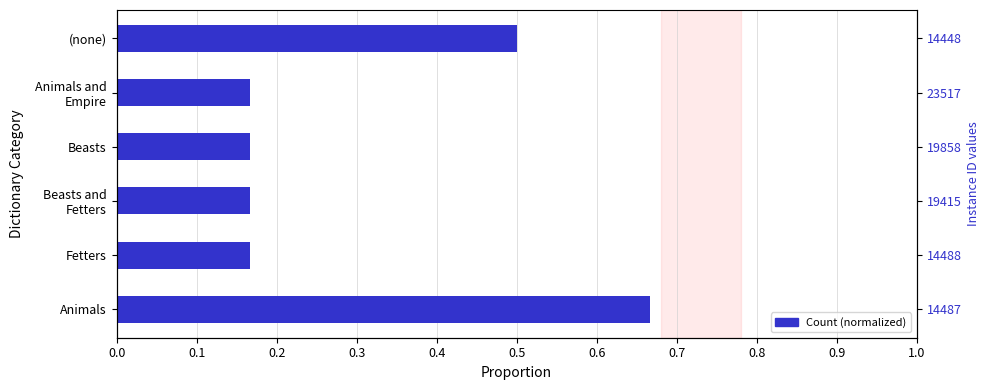

What is the sum of all values?

1.8